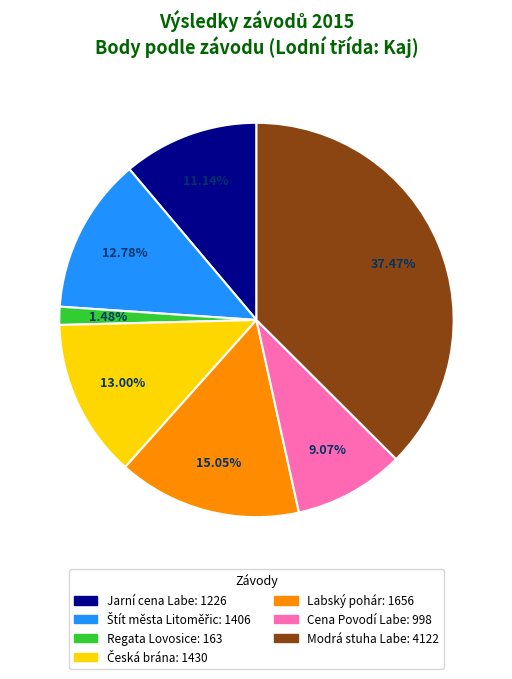

Which slice is the largest?

Modrá stuha Labe: 4122